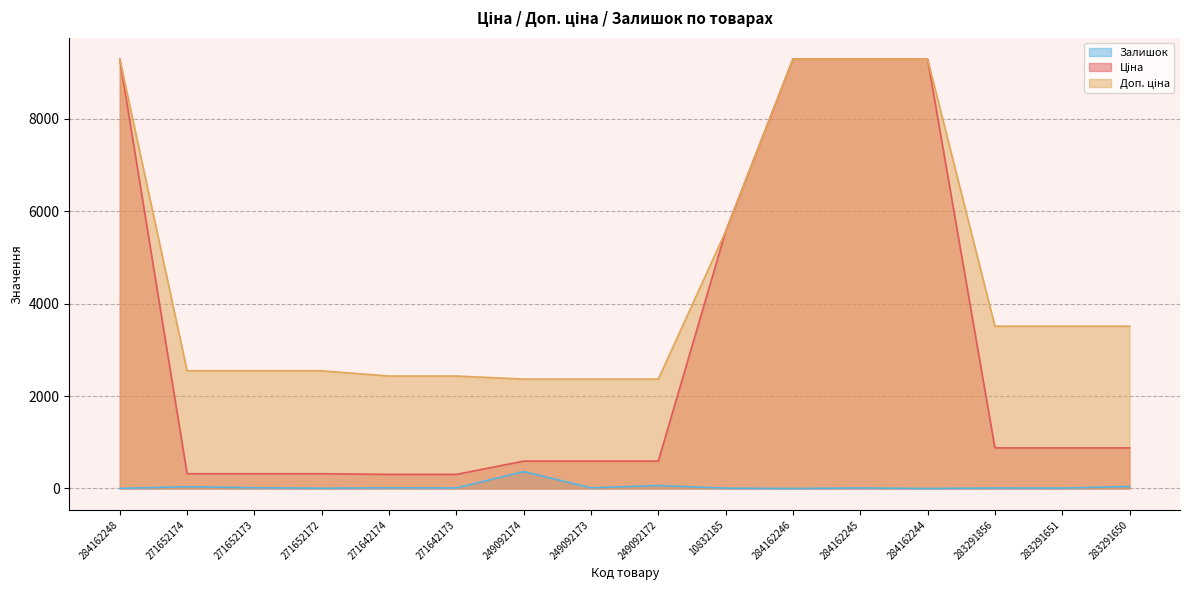

Which series has the largest total across all categories?

Доп. ціна line